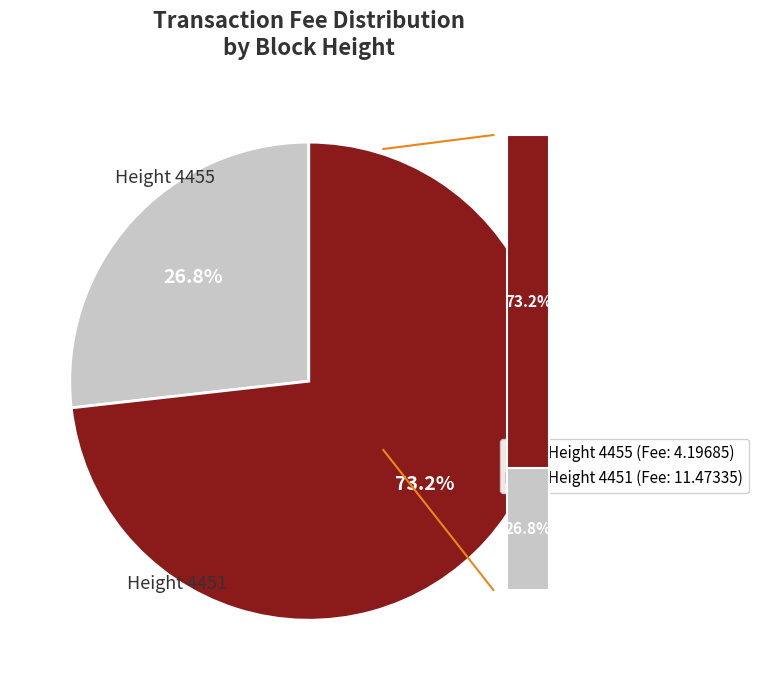

What percentage is the 4455 slice, to the nearest percent?

27%